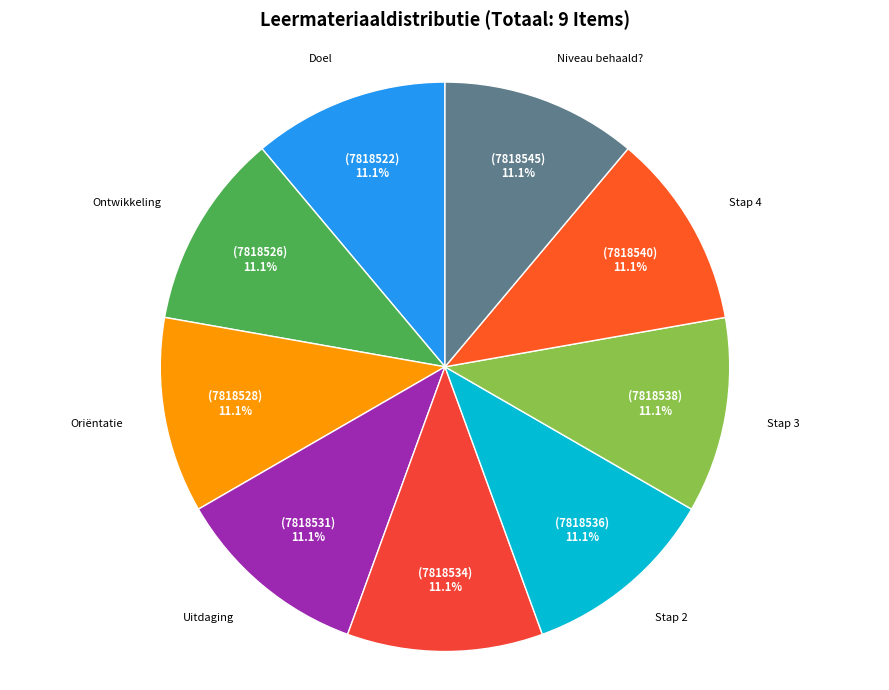

Do Stap 3 and Stap 2 together represent more than half of the pie?

No